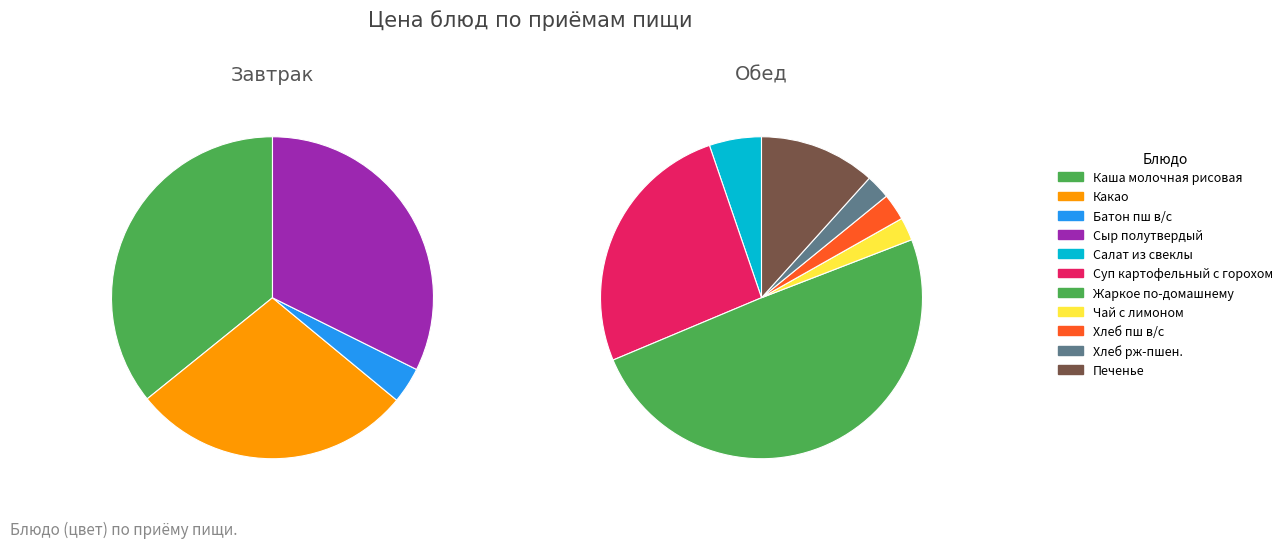

Count the number of slices in the pie.

11